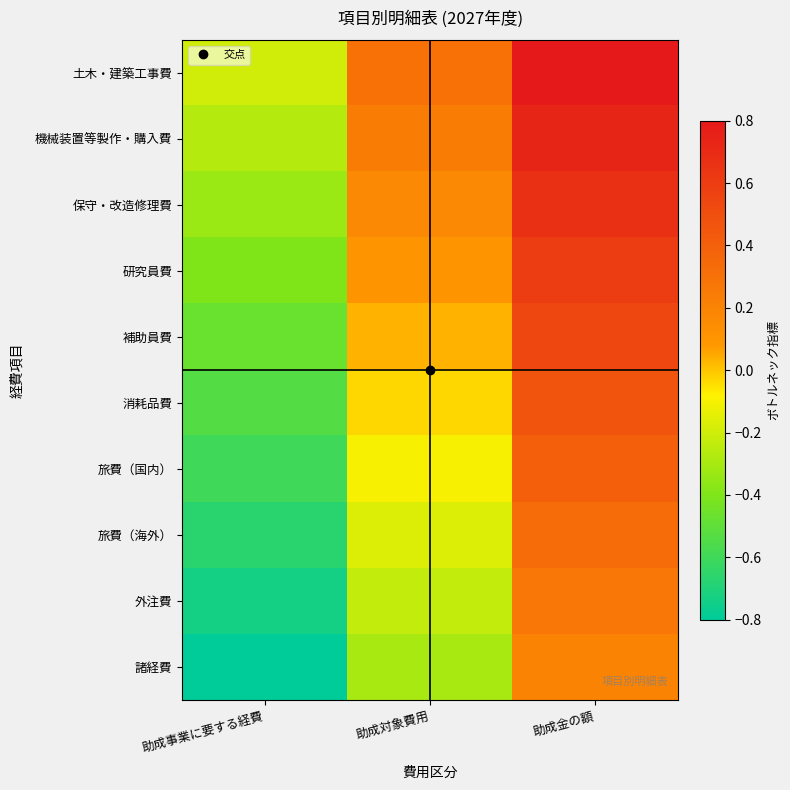

Reading right to left, transcribe all the data shown in this chart.

土木・建築工事費: 助成金の額=0.8	助成対象費用=0.3	助成事業に要する経費=-0.2
機械装置等製作・購入費: 助成金の額=0.7	助成対象費用=0.2	助成事業に要する経費=-0.3
保守・改造修理費: 助成金の額=0.7	助成対象費用=0.2	助成事業に要する経費=-0.3
研究員費: 助成金の額=0.6	助成対象費用=0.1	助成事業に要する経費=-0.4
補助員費: 助成金の額=0.5	助成対象費用=0.0	助成事業に要する経費=-0.5
消耗品費: 助成金の額=0.5	助成対象費用=-0.0	助成事業に要する経費=-0.5
旅費（国内）: 助成金の額=0.4	助成対象費用=-0.1	助成事業に要する経費=-0.6
旅費（海外）: 助成金の額=0.3	助成対象費用=-0.2	助成事業に要する経費=-0.7
外注費: 助成金の額=0.3	助成対象費用=-0.2	助成事業に要する経費=-0.7
諸経費: 助成金の額=0.2	助成対象費用=-0.3	助成事業に要する経費=-0.8